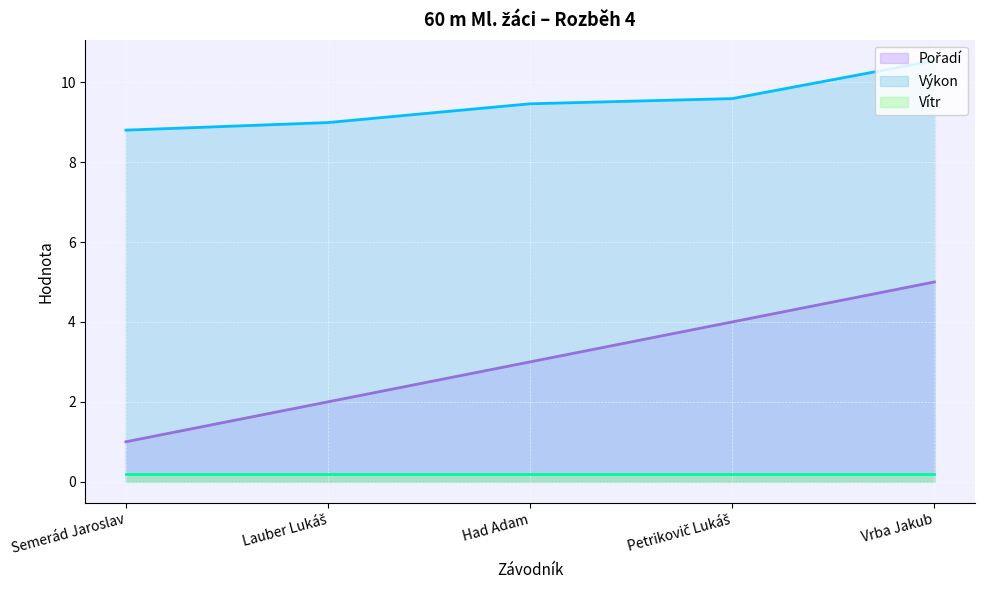

True or false: Vítr (line) and Výkon (line) intersect in this chart.

False